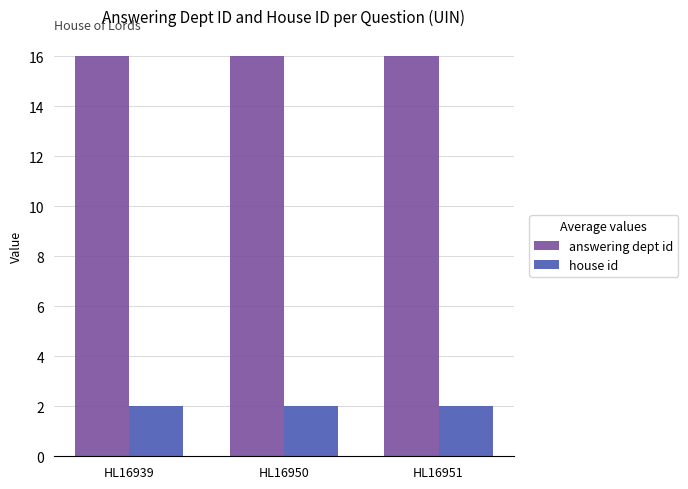

What is the sum of all house id values?

6